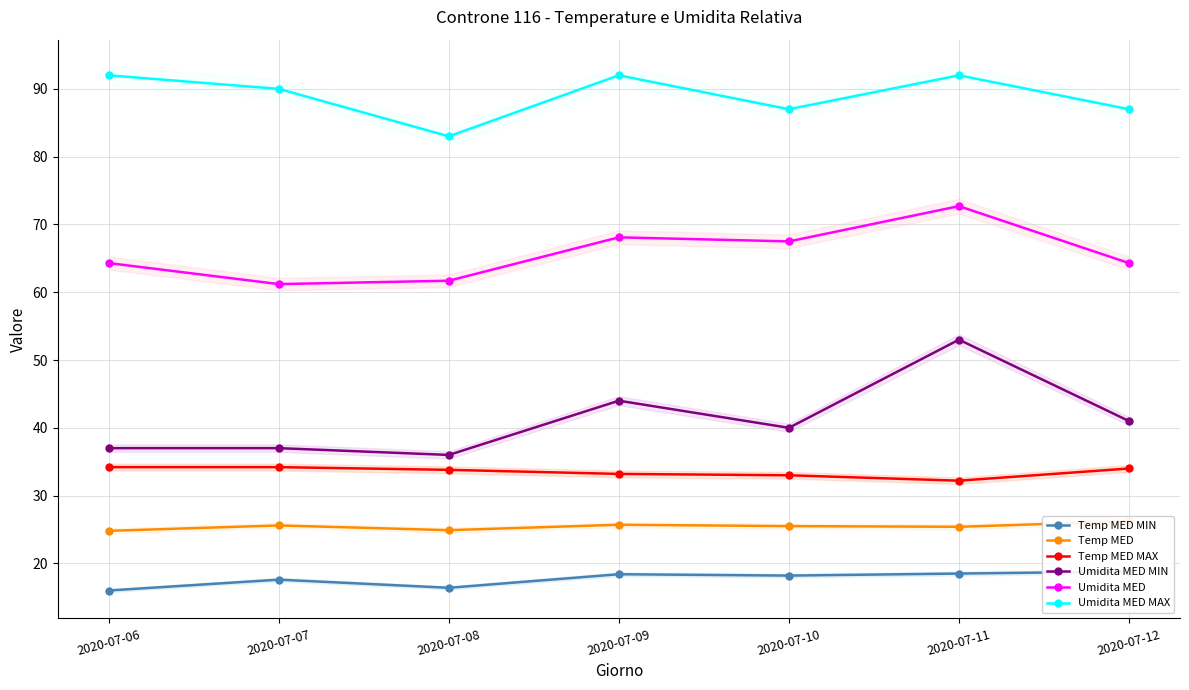

What are all the series names shown in the legend?

Temp MED MIN, Temp MED, Temp MED MAX, Umidita MED MIN, Umidita MED, Umidita MED MAX